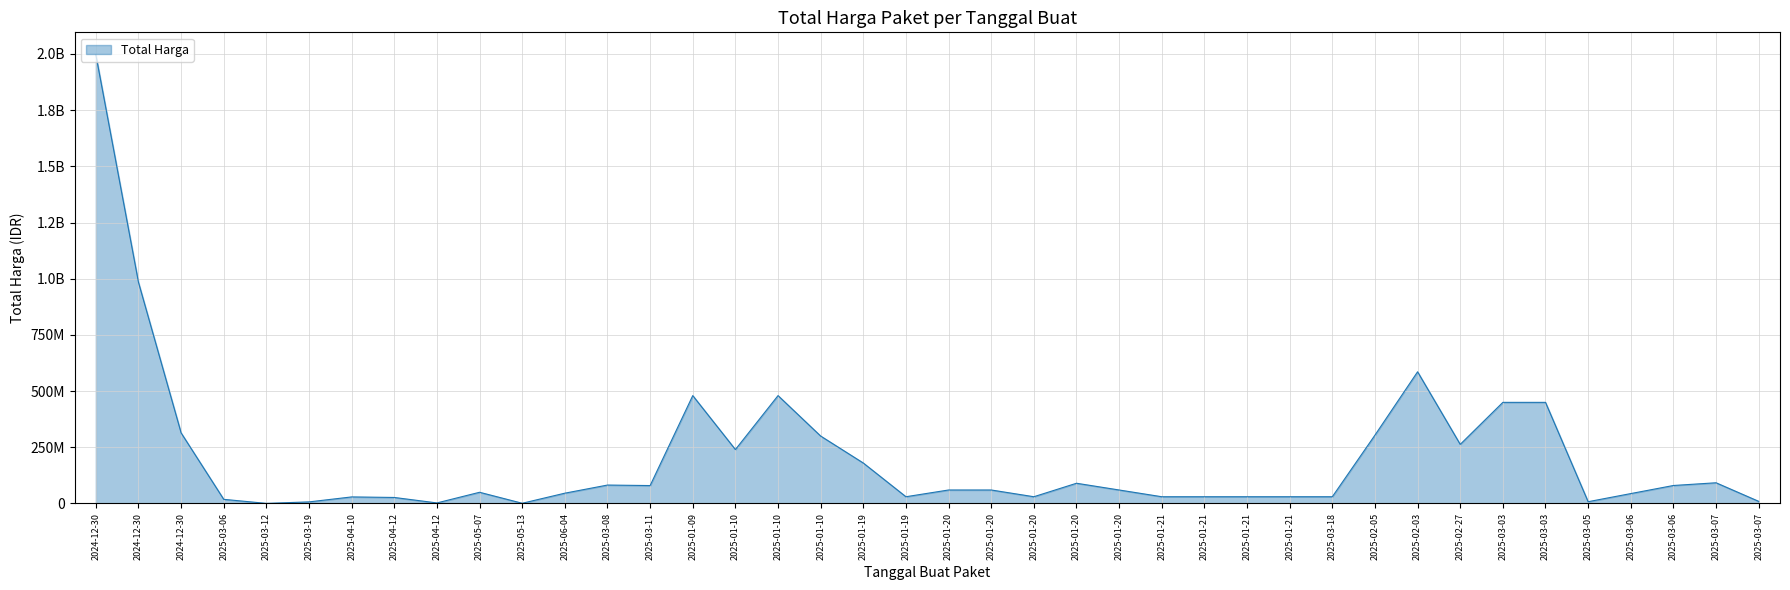

At which label is the value closest to 998485350?

2024-12-30